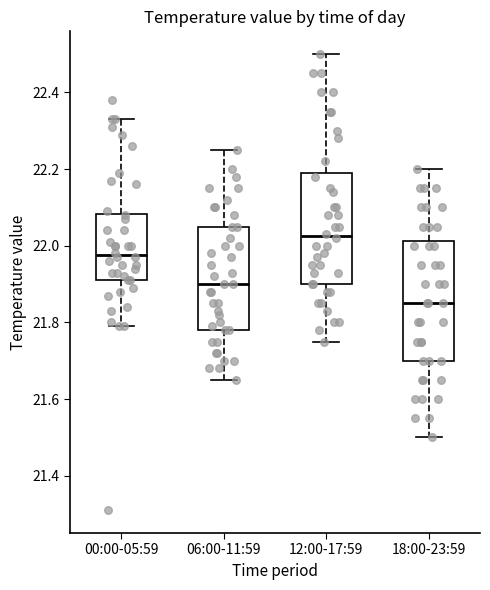

Reading left to right, transcribe this box plot: for each box, give where its median line is, the range the box spans, and where its two whiskers end, as read against the y-axis. The values are not printed on the chart, so give them approximately, as read against the axis.

00:00-05:59: median 21.98, box 21.92 to 22.08, whiskers 21.80 to 22.34
06:00-11:59: median 21.90, box 21.78 to 22.06, whiskers 21.66 to 22.26
12:00-17:59: median 22.02, box 21.90 to 22.20, whiskers 21.76 to 22.50
18:00-23:59: median 21.86, box 21.70 to 22.02, whiskers 21.50 to 22.20